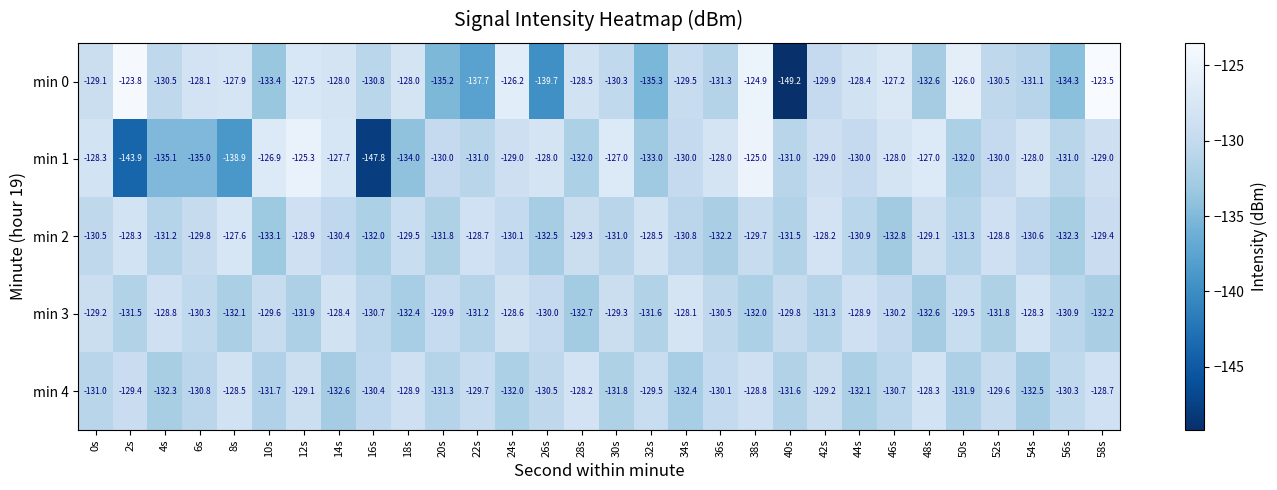

What is the difference between the highest and lowest values at 30s?

4.8